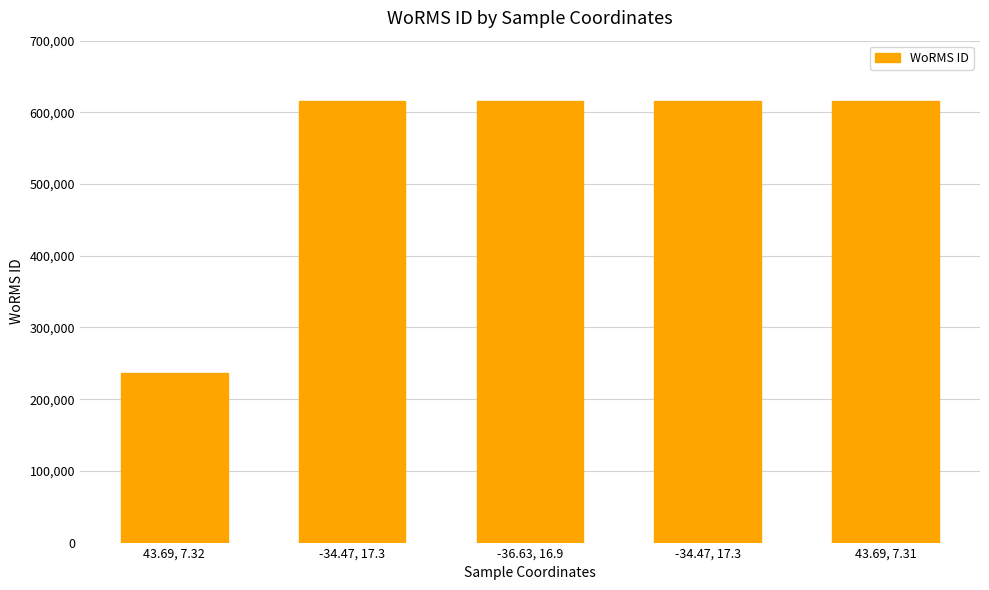

How many data points are less than 615435?

1